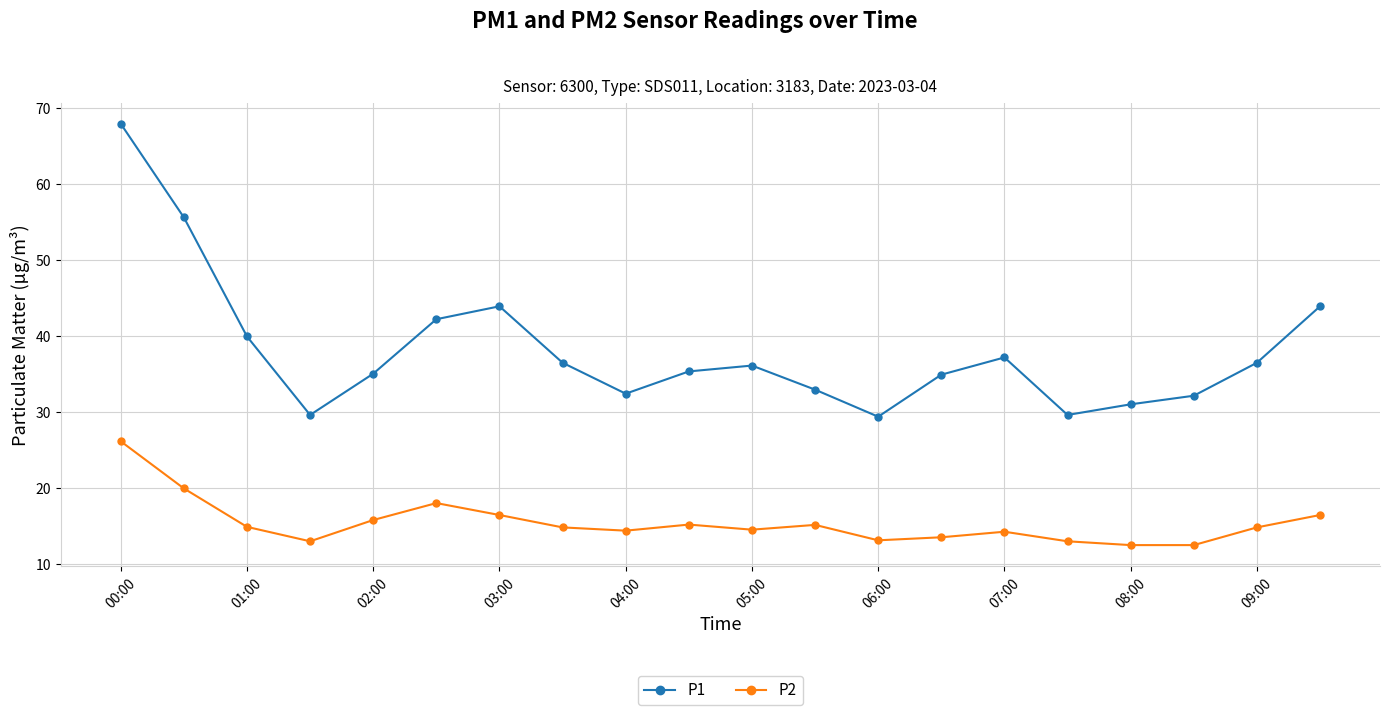

How many values in the P1 series are below 36?

10